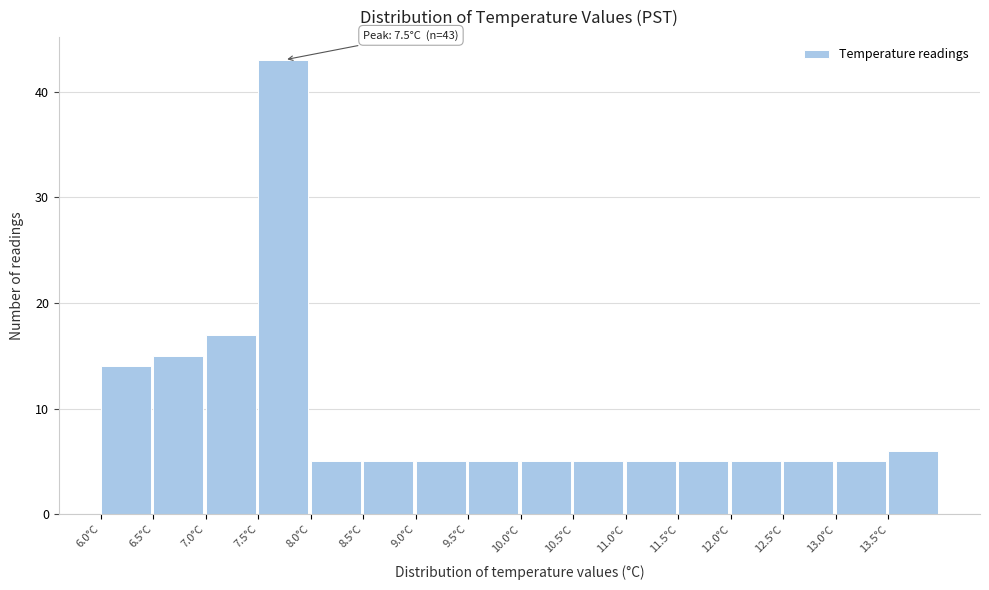

Over which range of the x-axis is the bar tallest?

7.5 to 8.0